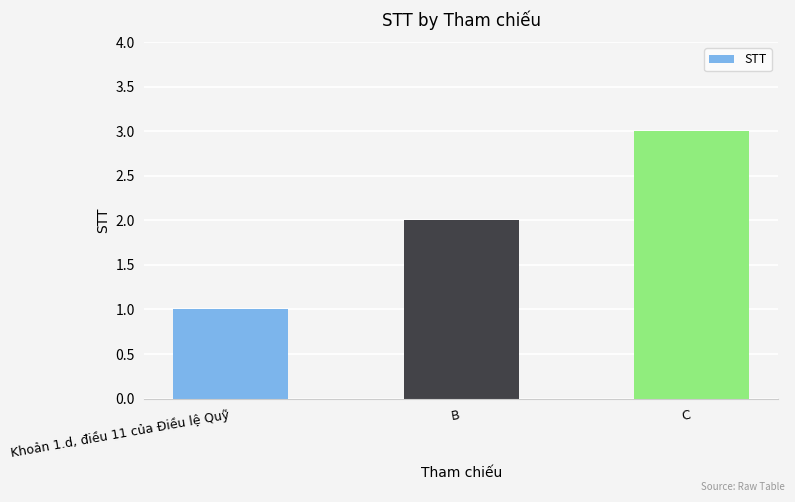

Which category has the highest value across all series?

C